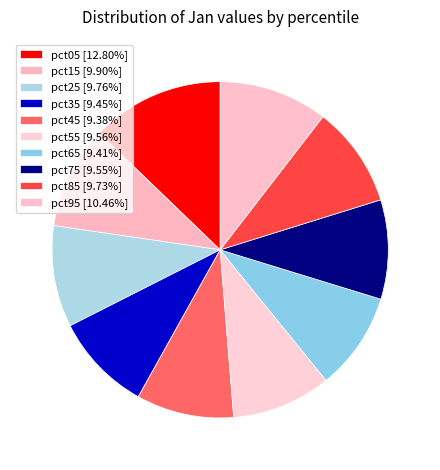

How many segments does this pie chart have?

10